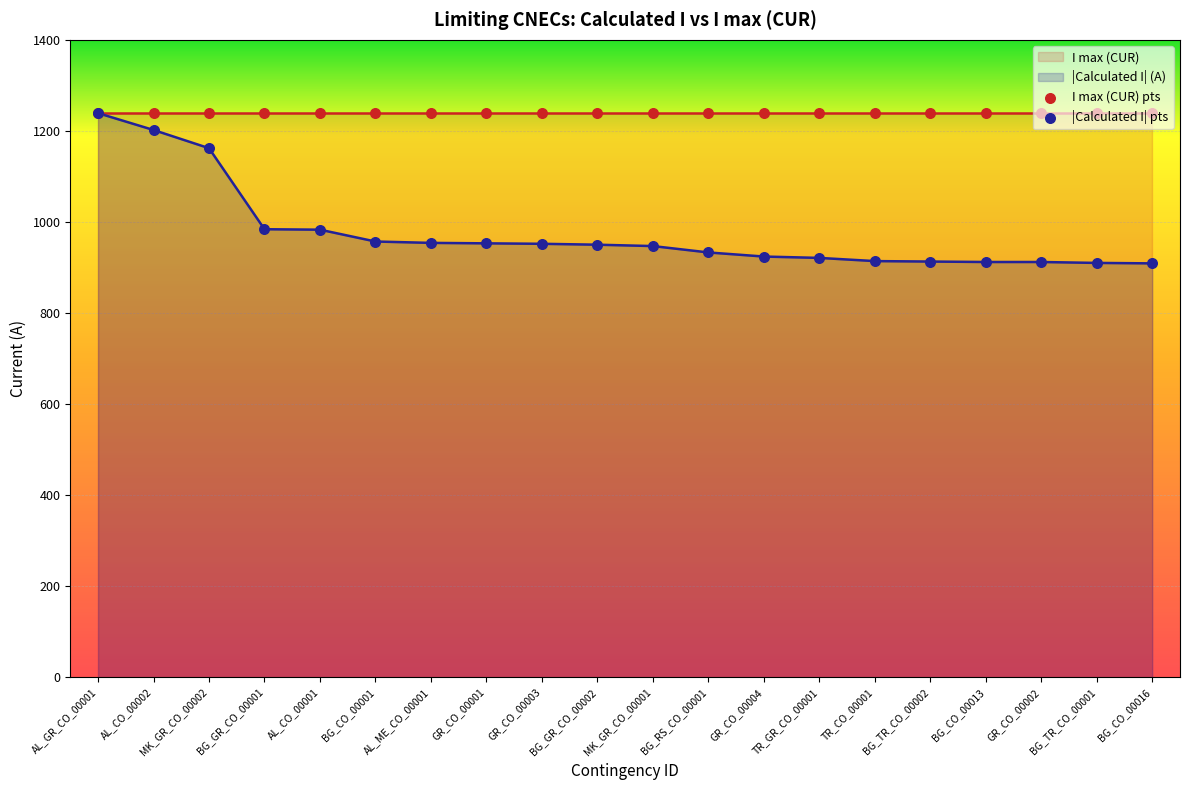

Which has a higher value, AL_CO_00001 or BG_TR_CO_00002?

AL_CO_00001